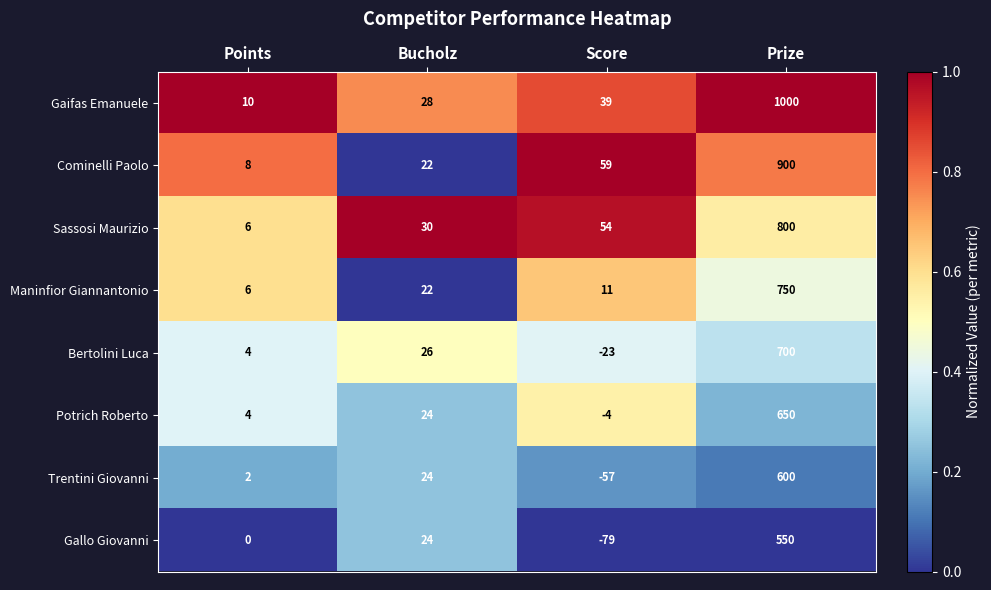

Which series changed the most between Points and Score?

Gallo Giovanni